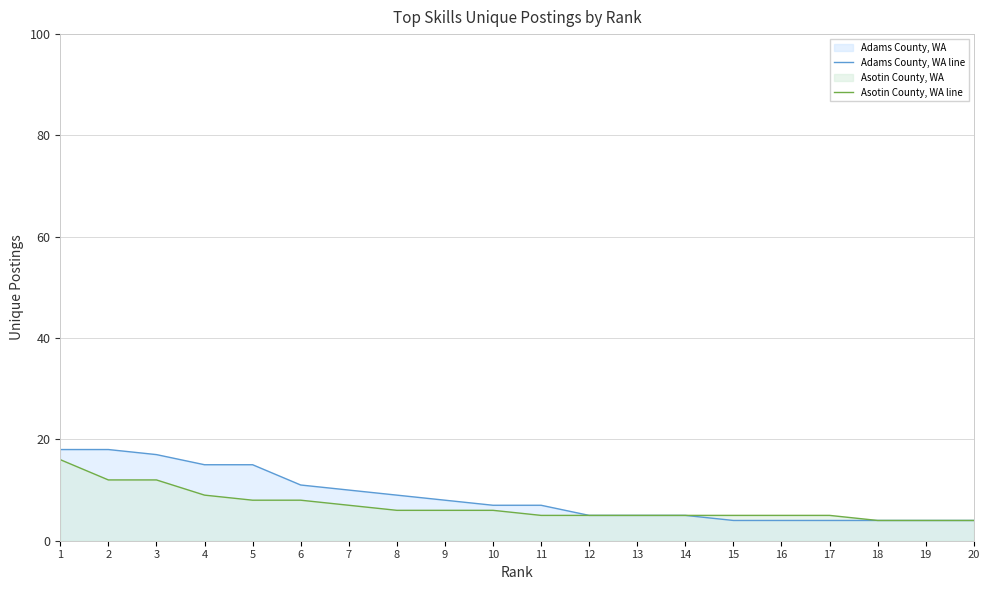

Does the chart have visible grid lines?

Yes